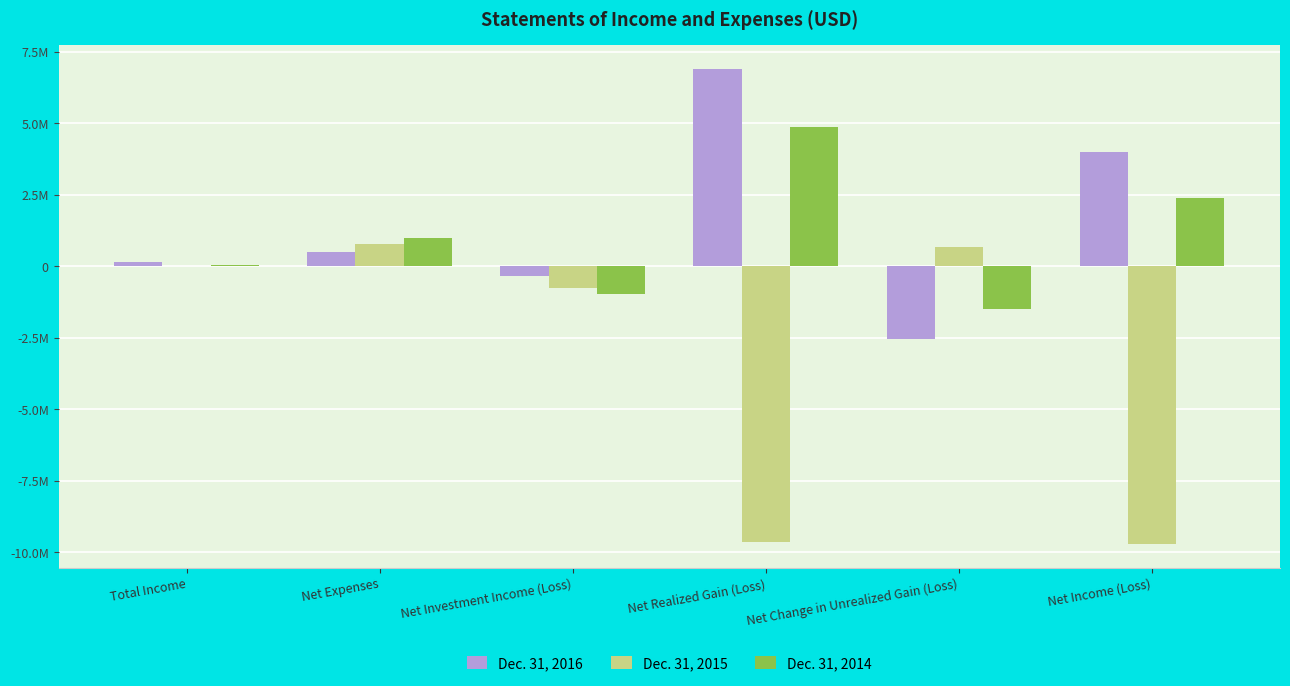

What is the difference between the second highest and second lowest values in the Dec. 31, 2016 series?

4364069